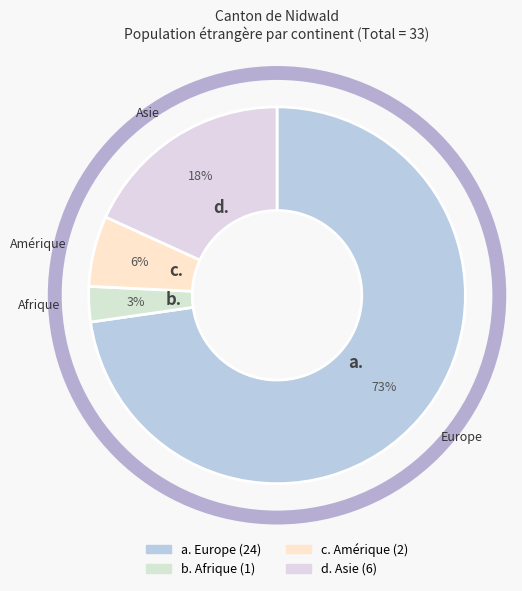

Combined, do Europe and Amérique account for over 50%?

Yes